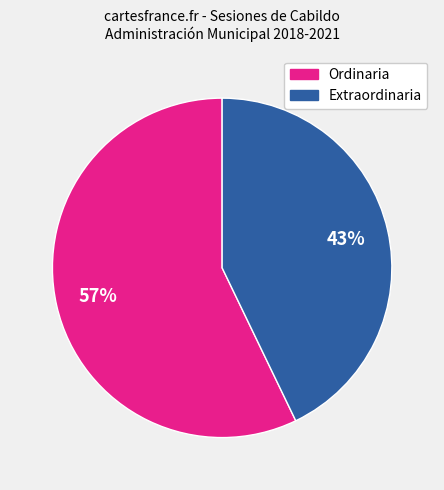

To the nearest percent, what is the combined percentage of Ordinaria and Extraordinaria?

100%